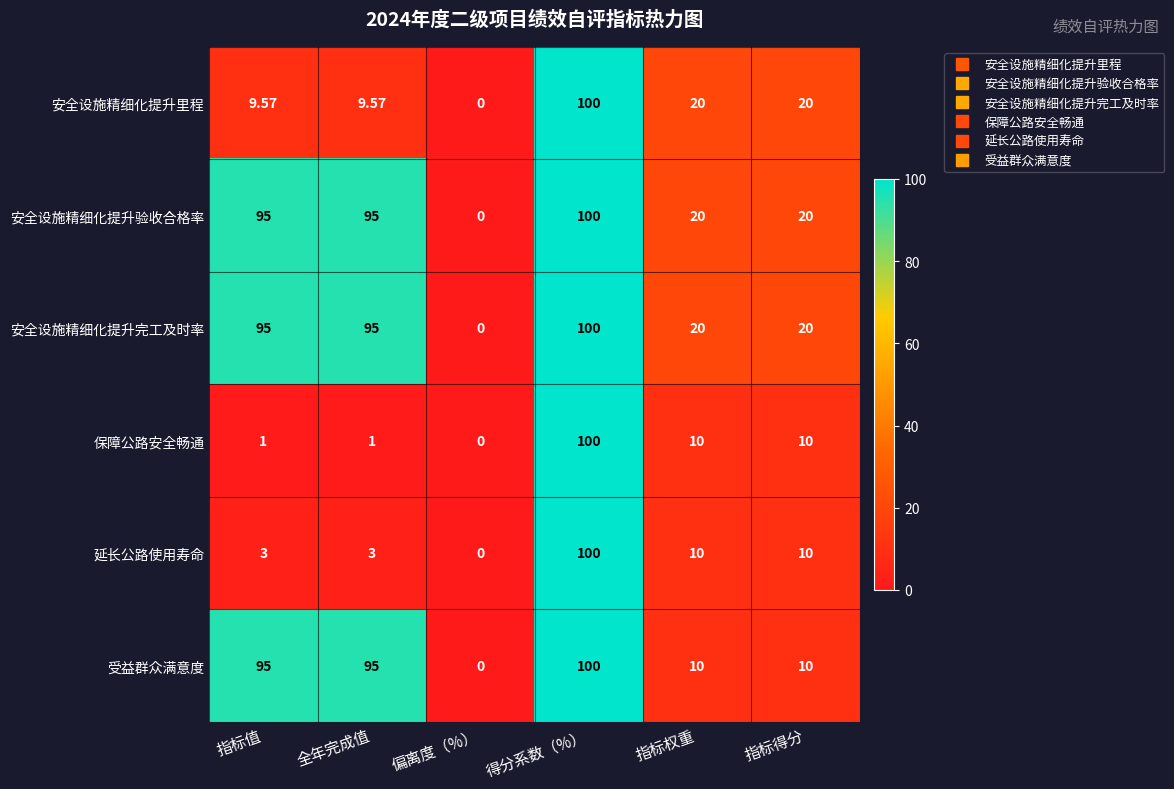

Which label corresponds to the smallest value in the chart?

偏离度（%）